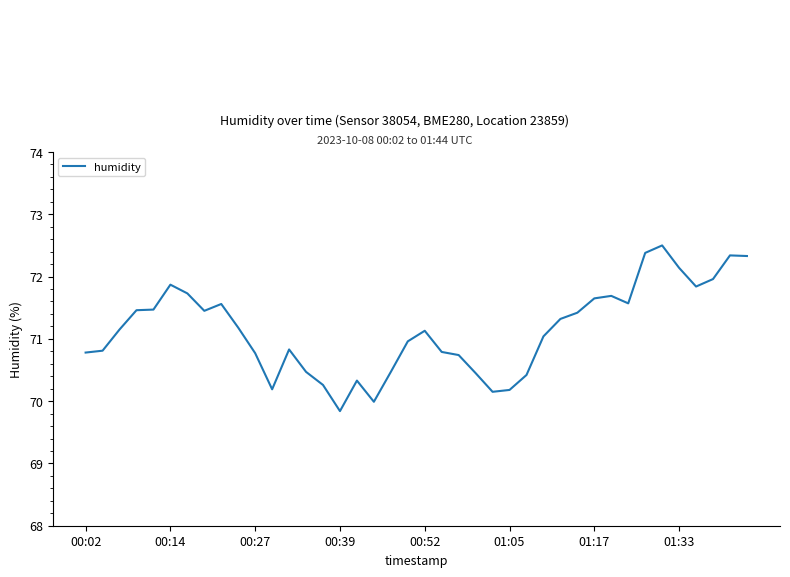

How many distinct data groups are displayed?

1